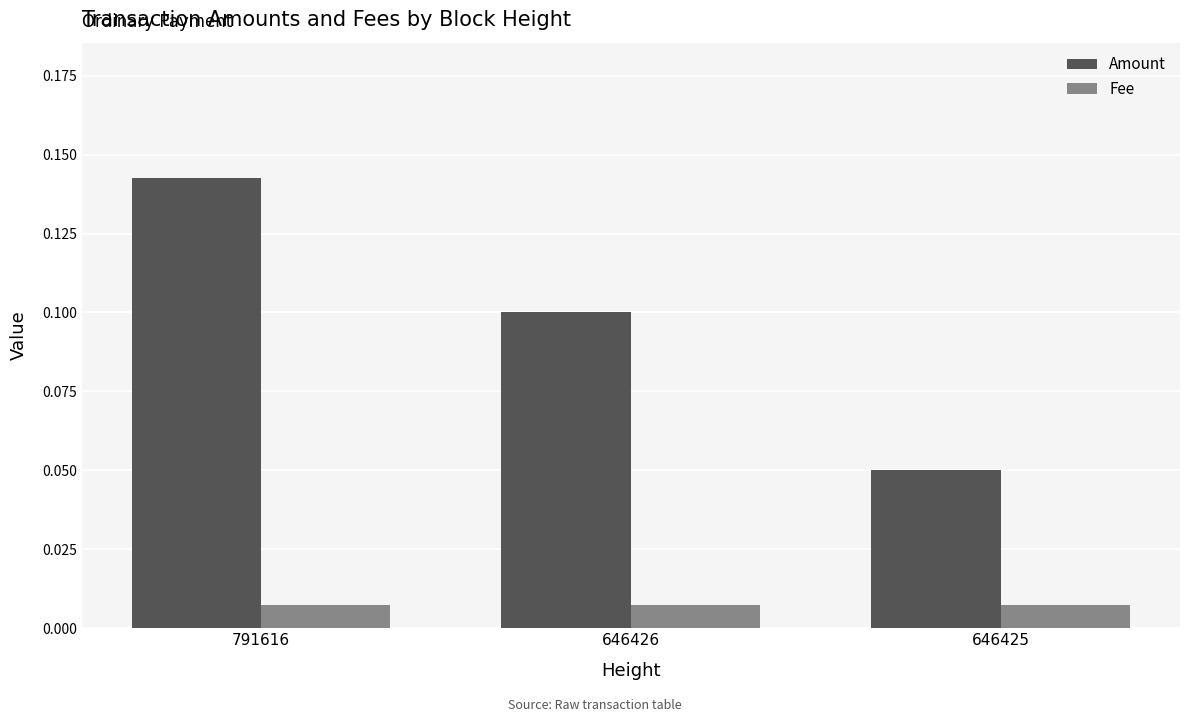

Which series has the widest spread of values?

Amount